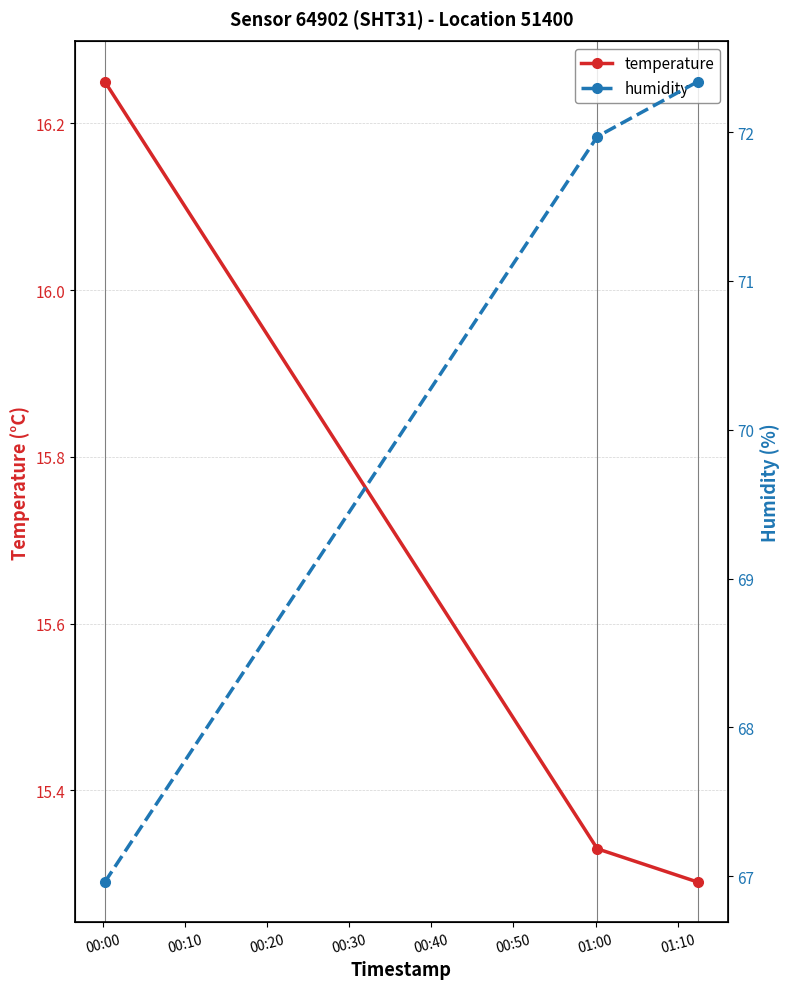

True or false: humidity has a value of 100.6 at 00:00.

False